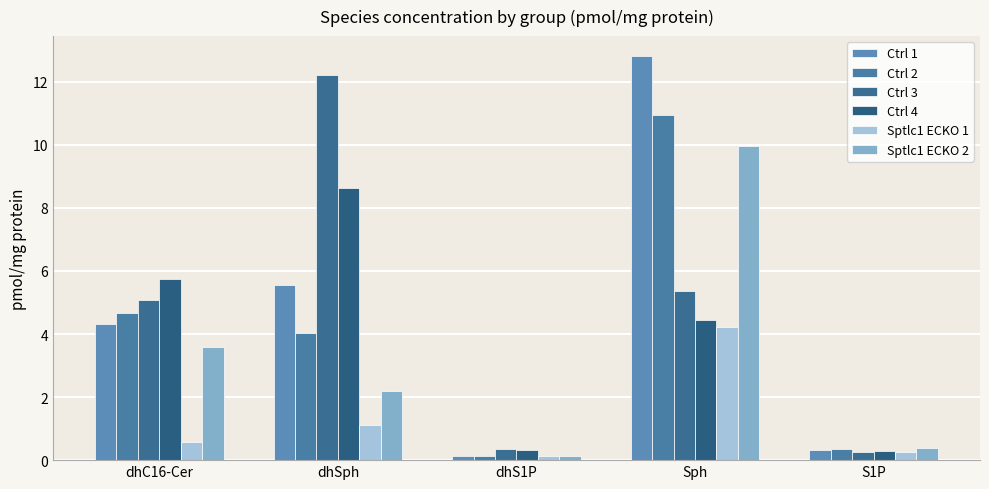

Count the number of categories in the chart.

5